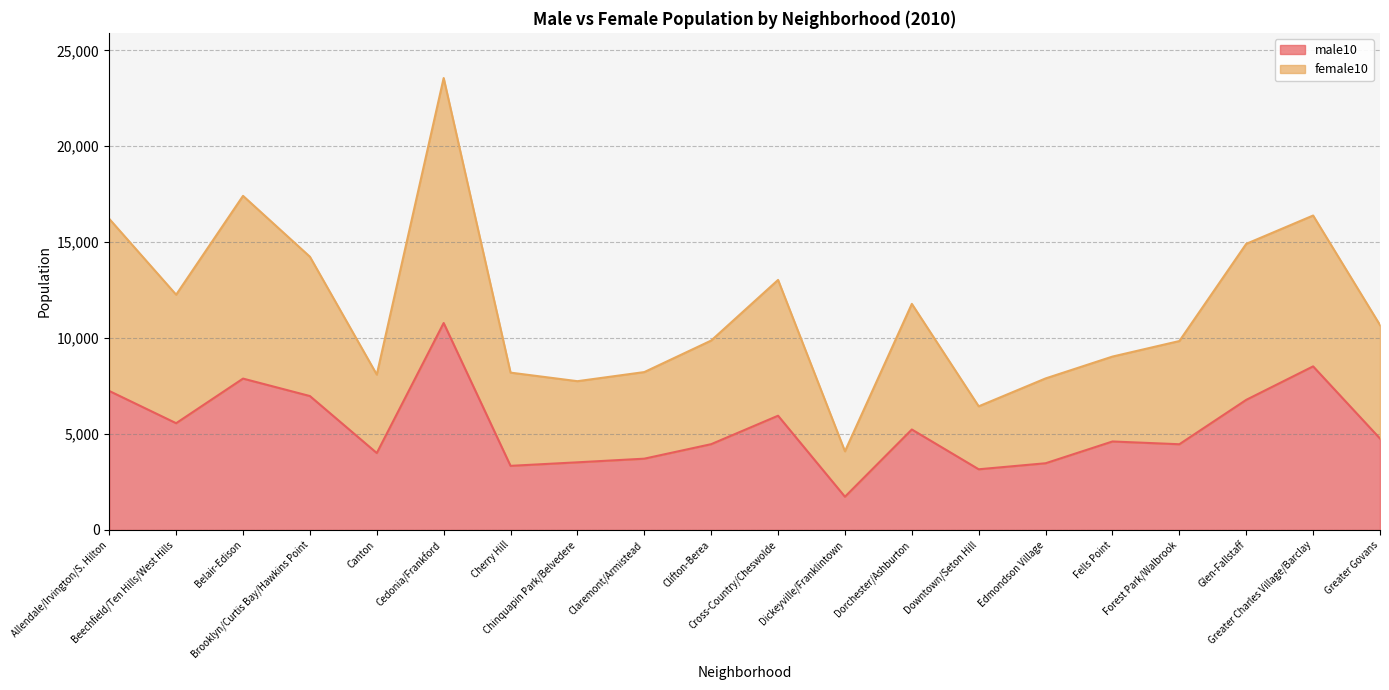

What is the average value of the male10 series?

5314